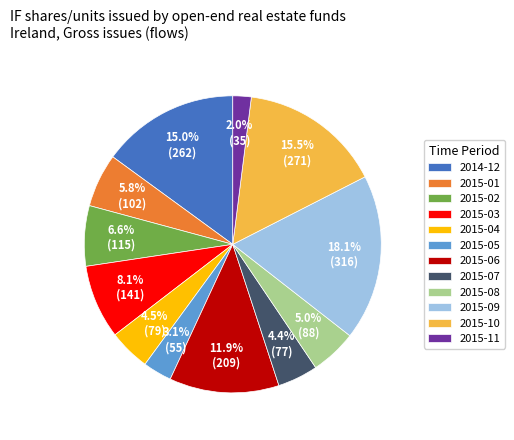

Is 2015-04 the majority of the pie?

No